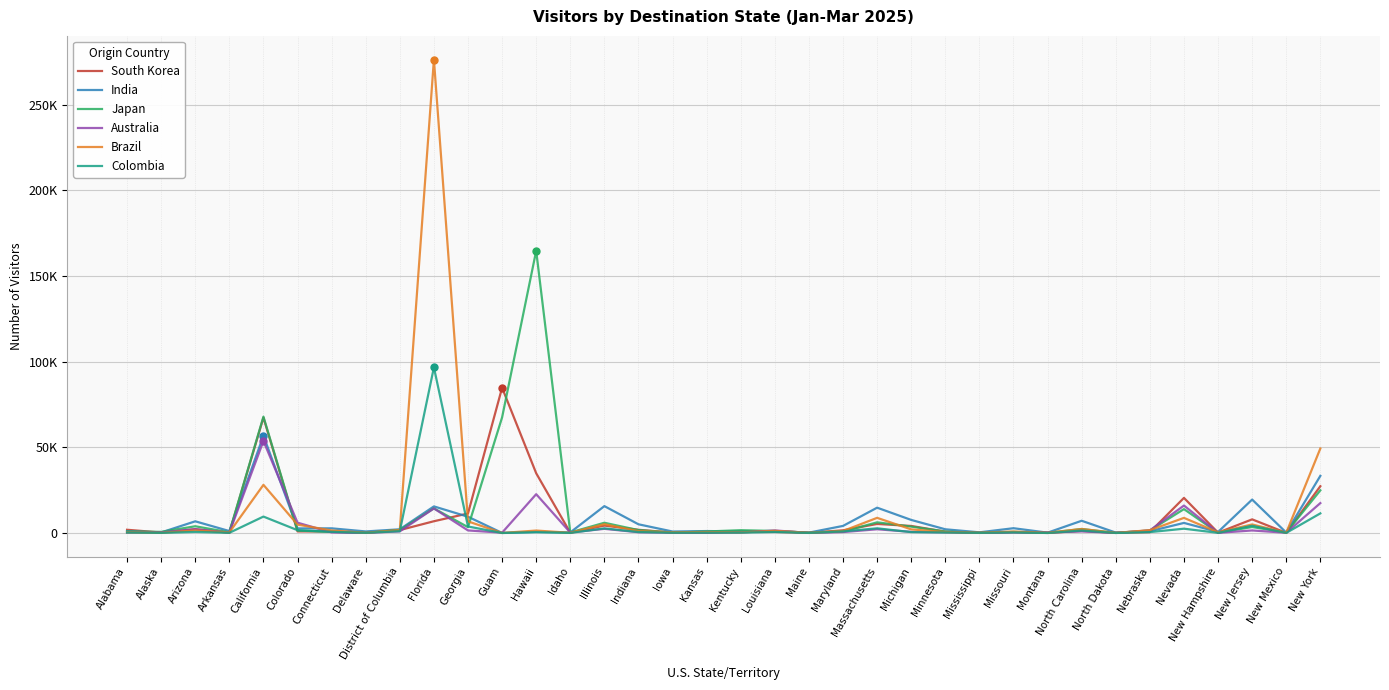

Reading right to left, transcribe all the data shown in this chart.

South Korea: New York=27309	New Mexico=93	New Jersey=7964	New Hampshire=213	Nevada=20496	Nebraska=515	North Dakota=92	North Carolina=1238	Montana=34	Missouri=496	Mississippi=55	Minnesota=797	Michigan=4112	Massachusetts=5287	Maryland=1572	Maine=106	Louisiana=654	Kentucky=947	Kansas=175	Iowa=258	Indiana=1874	Illinois=4331	Idaho=179	Hawaii=34886	Guam=84800	Georgia=11398	Florida=6868	District of Columbia=1708	Delaware=121	Connecticut=893	Colorado=933	California=67356	Arkansas=156	Arizona=2224	Alaska=277	Alabama=1890
India: New York=33346	New Mexico=257	New Jersey=19522	New Hampshire=610	Nevada=5894	Nebraska=1035	North Dakota=238	North Carolina=7145	Montana=202	Missouri=2796	Mississippi=394	Minnesota=2171	Michigan=7634	Massachusetts=14783	Maryland=4140	Maine=227	Louisiana=1102	Kentucky=945	Kansas=1143	Iowa=865	Indiana=5083	Illinois=15691	Idaho=344	Hawaii=681	Guam=38	Georgia=9499	Florida=15528	District of Columbia=2164	Delaware=915	Connecticut=2723	Colorado=2674	California=56769	Arkansas=1135	Arizona=6825	Alaska=324	Alabama=1053
Japan: New York=24911	New Mexico=283	New Jersey=3496	New Hampshire=162	Nevada=13948	Nebraska=1498	North Dakota=40	North Carolina=2353	Montana=74	Missouri=653	Mississippi=137	Minnesota=856	Michigan=3740	Massachusetts=6232	Maryland=835	Maine=146	Louisiana=1200	Kentucky=1634	Kansas=891	Iowa=231	Indiana=1695	Illinois=5985	Idaho=334	Hawaii=164733	Guam=67490	Georgia=3406	Florida=14379	District of Columbia=1786	Delaware=123	Connecticut=669	Colorado=1416	California=67926	Arkansas=417	Arizona=3934	Alaska=669	Alabama=865
Australia: New York=17448	New Mexico=142	New Jersey=1488	New Hampshire=94	Nevada=16028	Nebraska=1527	North Dakota=51	North Carolina=933	Montana=341	Missouri=374	Mississippi=90	Minnesota=397	Michigan=672	Massachusetts=2184	Maryland=549	Maine=59	Louisiana=1494	Kentucky=262	Kansas=185	Iowa=156	Indiana=454	Illinois=2429	Idaho=289	Hawaii=22658	Guam=182	Georgia=1501	Florida=14335	District of Columbia=948	Delaware=59	Connecticut=344	Colorado=6019	California=53742	Arkansas=219	Arizona=2200	Alaska=387	Alabama=272
Brazil: New York=49324	New Mexico=140	New Jersey=4998	New Hampshire=408	Nevada=8827	Nebraska=1661	North Dakota=65	North Carolina=2323	Montana=127	Missouri=860	Mississippi=189	Minnesota=561	Michigan=2120	Massachusetts=8849	Maryland=1174	Maine=131	Louisiana=1268	Kentucky=370	Kansas=589	Iowa=432	Indiana=1070	Illinois=5140	Idaho=122	Hawaii=1432	Guam=27	Georgia=6784	Florida=276372	District of Columbia=1744	Delaware=140	Connecticut=1486	Colorado=4894	California=28113	Arkansas=338	Arizona=1522	Alaska=99	Alabama=445
Colombia: New York=11450	New Mexico=69	New Jersey=4242	New Hampshire=98	Nevada=2514	Nebraska=523	North Dakota=26	North Carolina=1441	Montana=27	Missouri=327	Mississippi=90	Minnesota=299	Michigan=521	Massachusetts=2736	Maryland=938	Maine=49	Louisiana=599	Kentucky=220	Kansas=187	Iowa=168	Indiana=567	Illinois=2700	Idaho=64	Hawaii=460	Guam=12	Georgia=3802	Florida=96694	District of Columbia=1074	Delaware=109	Connecticut=693	Colorado=1643	California=9589	Arkansas=109	Arizona=612	Alaska=76	Alabama=275